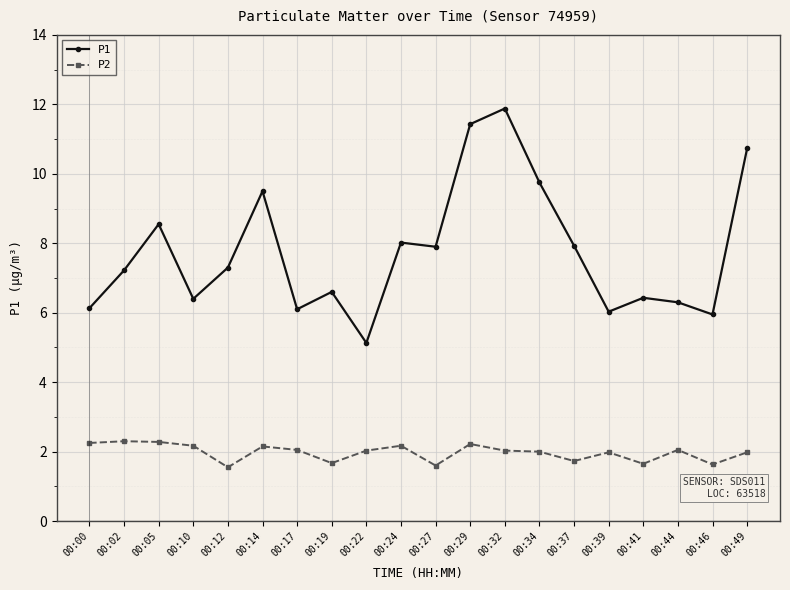

Is this an area chart (filled region under the line)?

No